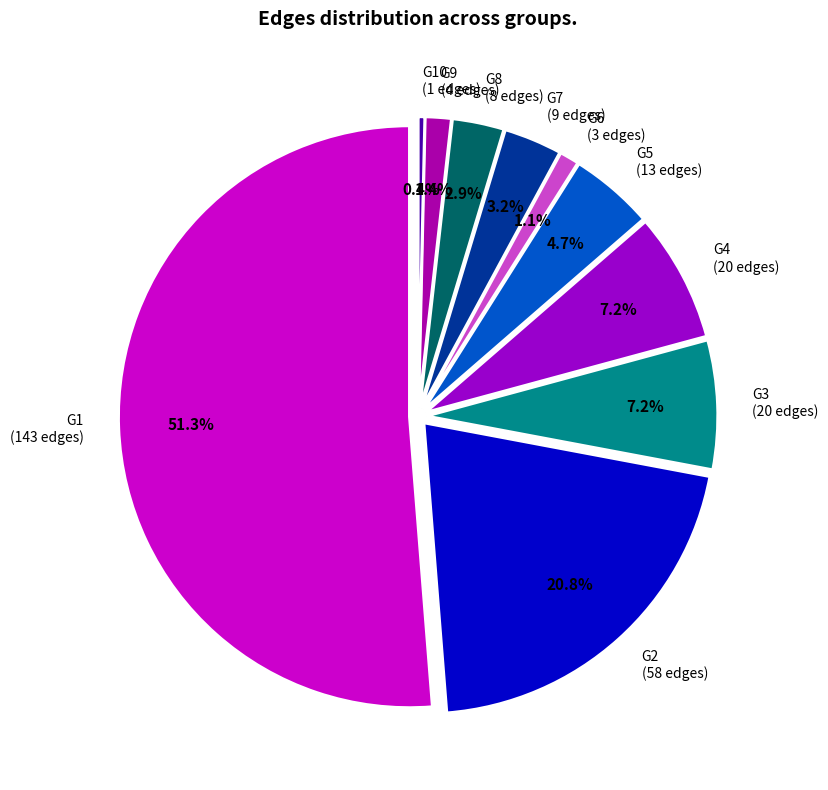

What is the ratio of the value at G5 to the value at G8?

1.6